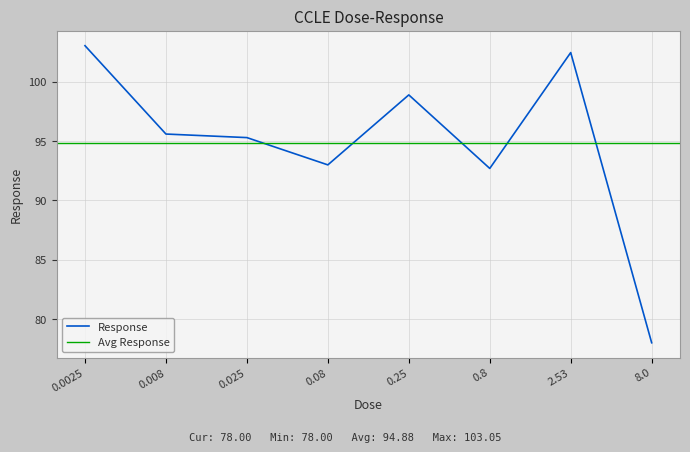

How many data points are above 95?

5